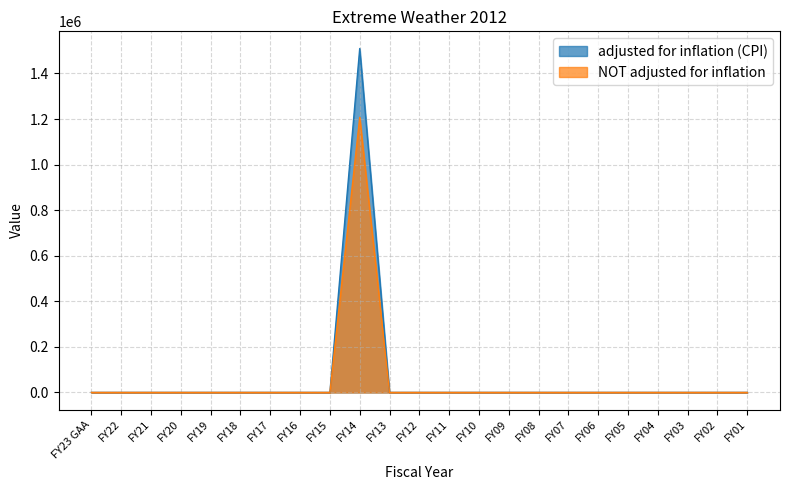

True or false: adjusted for inflation (CPI) has more than 2 interior local peaks.

False